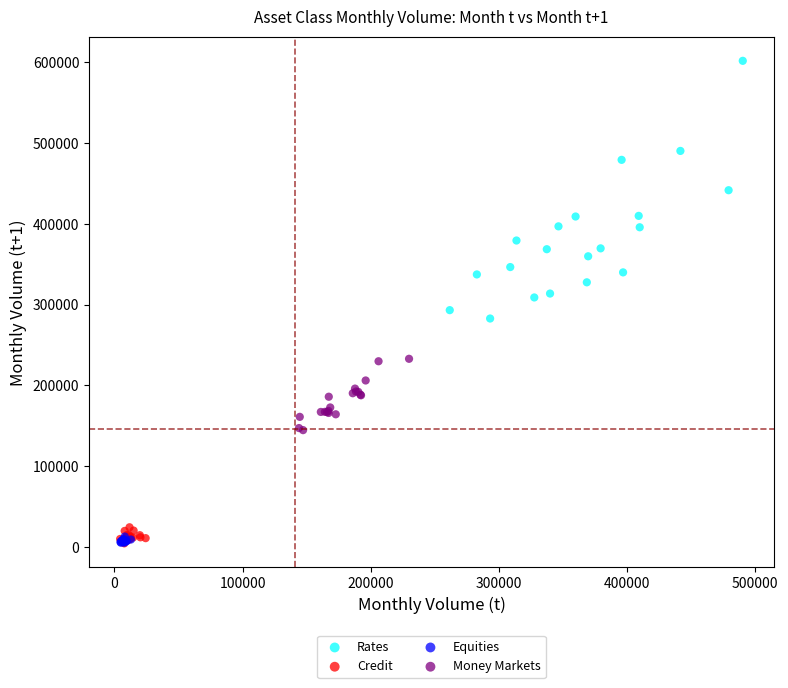

Which series has the widest spread of Y values?

Rates